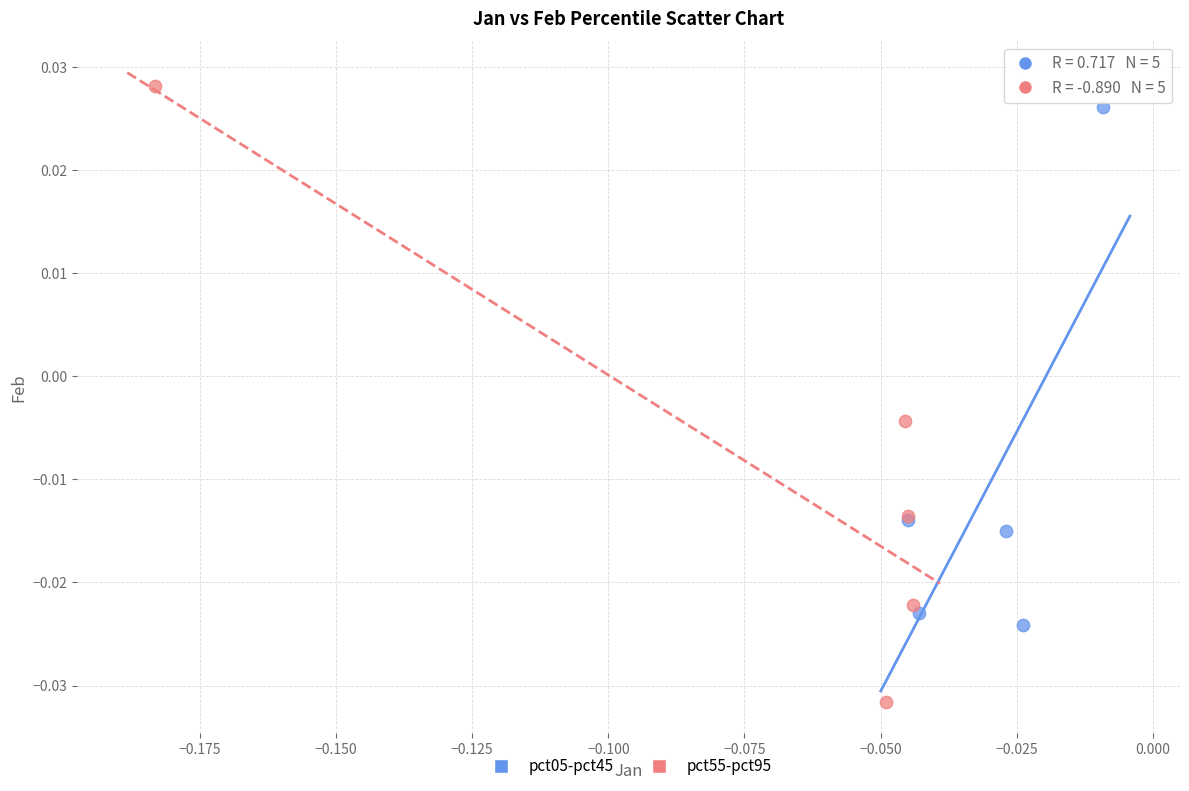

Which series has the largest Y range (max minus min)?

pct55-pct95